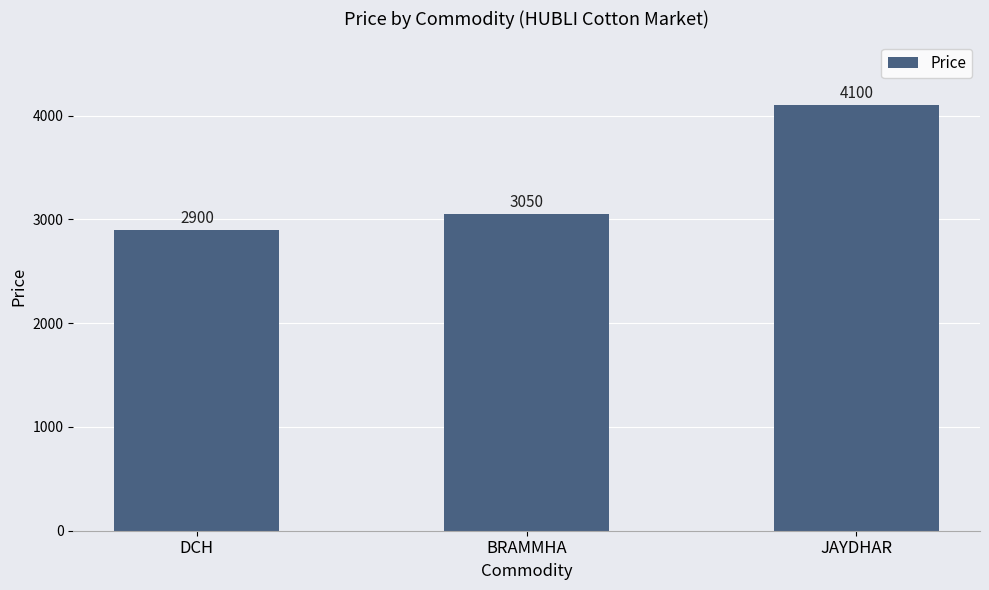

Which label corresponds to the largest value in the chart?

JAYDHAR